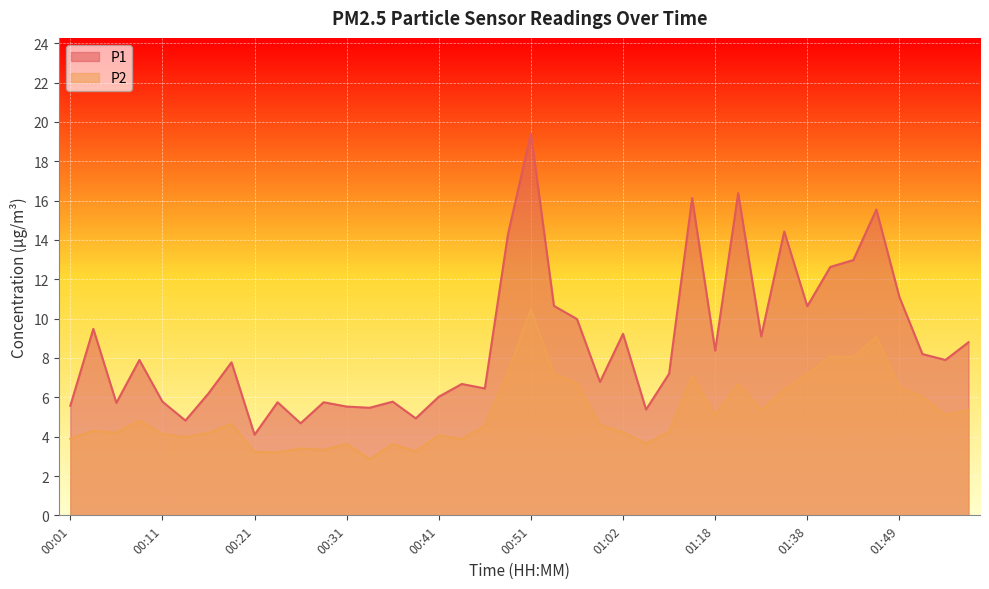

At 01:41, list the series in order from largest to smallest.

P1, P2